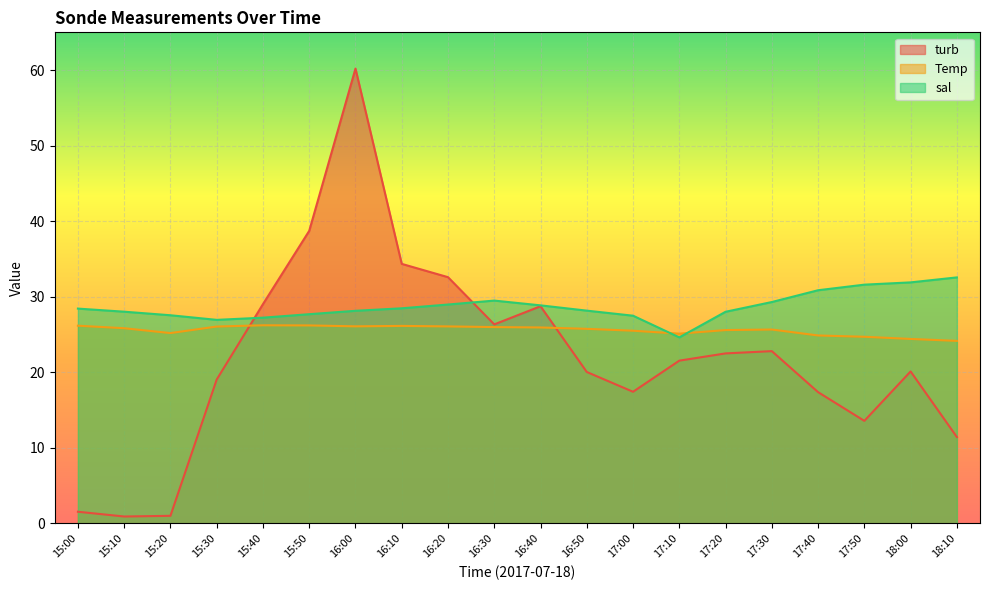

How many lines are shown in the chart?

3